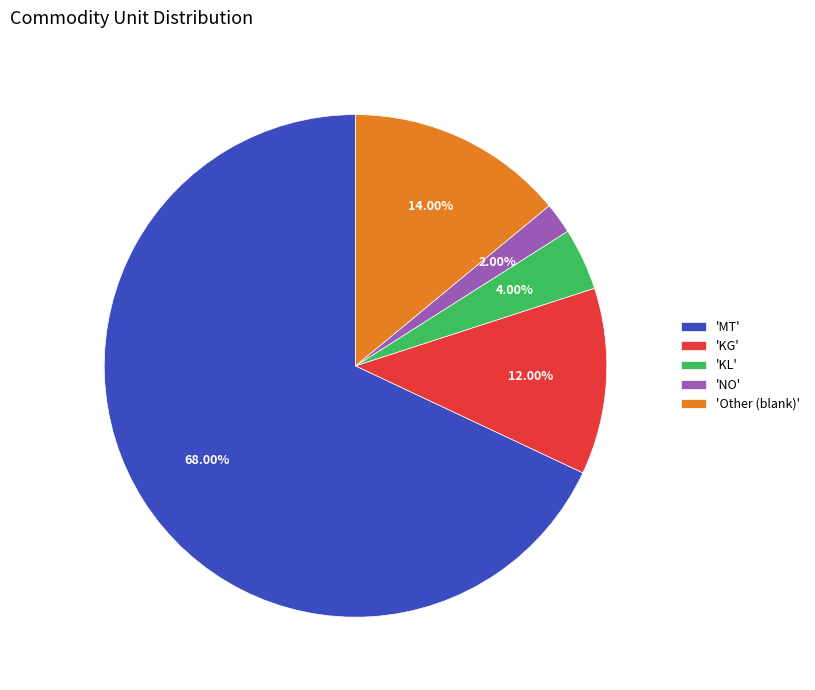

Rank the categories by value from lowest to highest.

'NO', 'KL', 'KG', 'Other (blank)', 'MT'